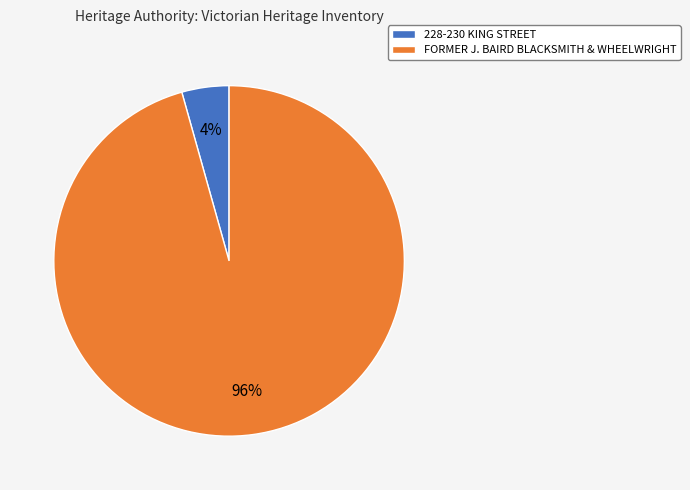

How many slices are in this pie chart?

2